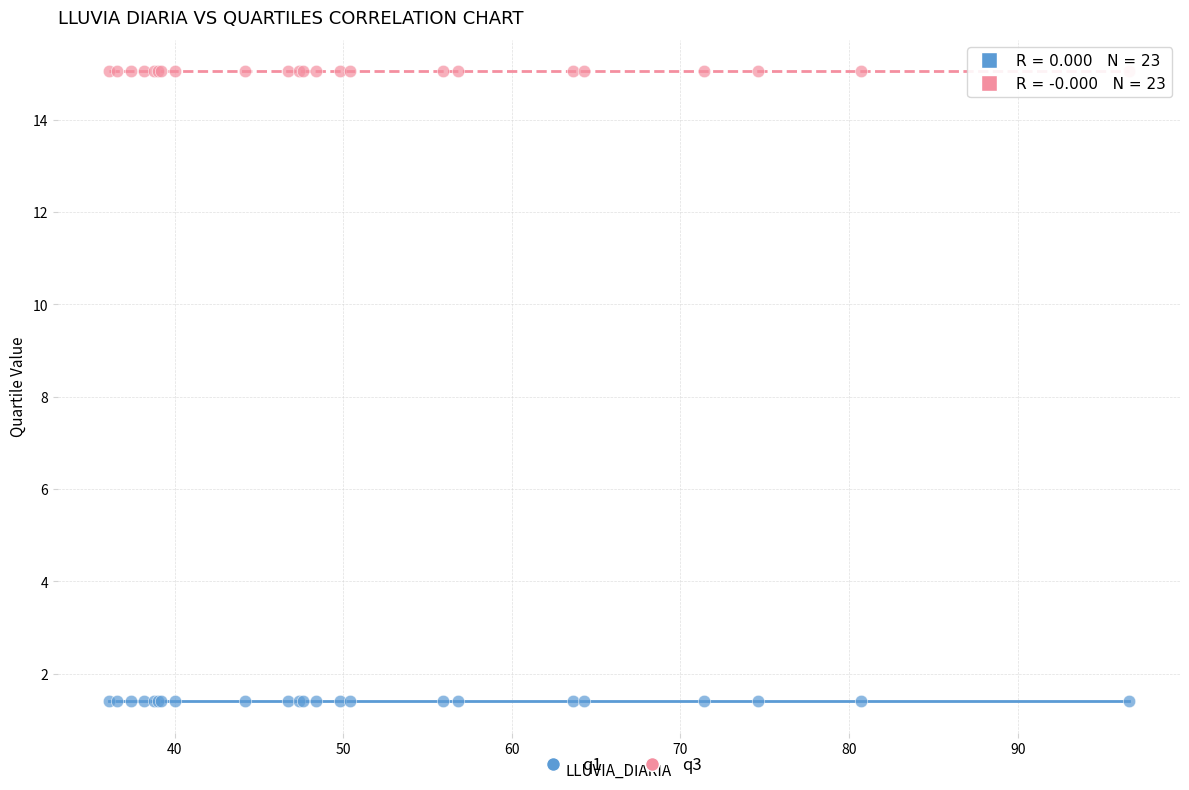

Which series reaches the maximum Y coordinate?

q3